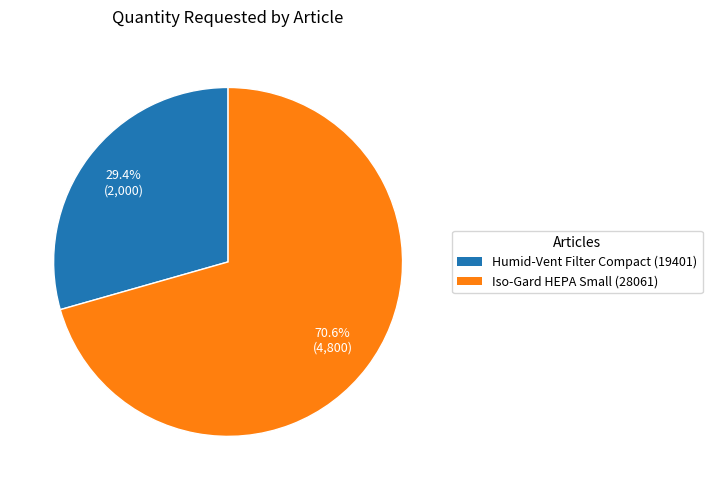

Which slice is the largest?

Iso-Gard HEPA Small (28061)